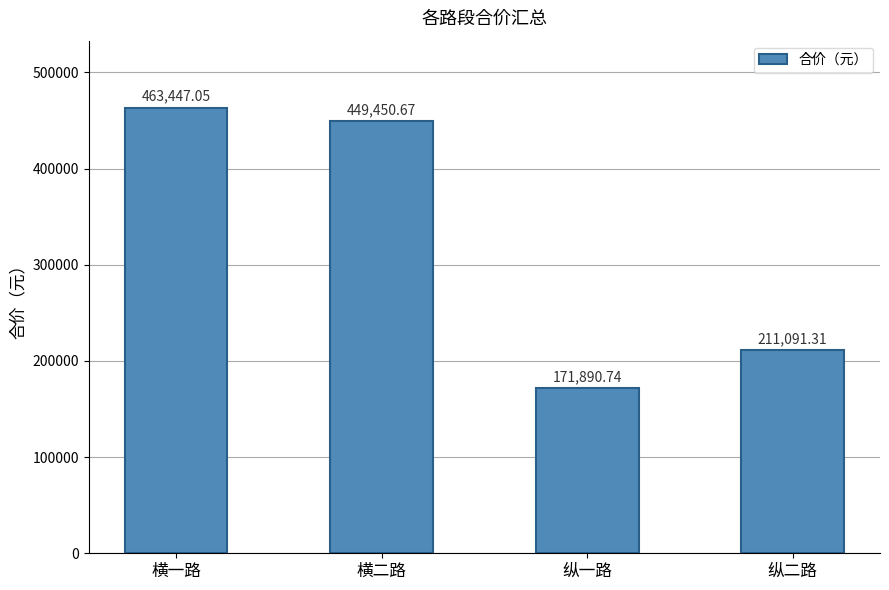

What is the smallest value displayed?

171890.7